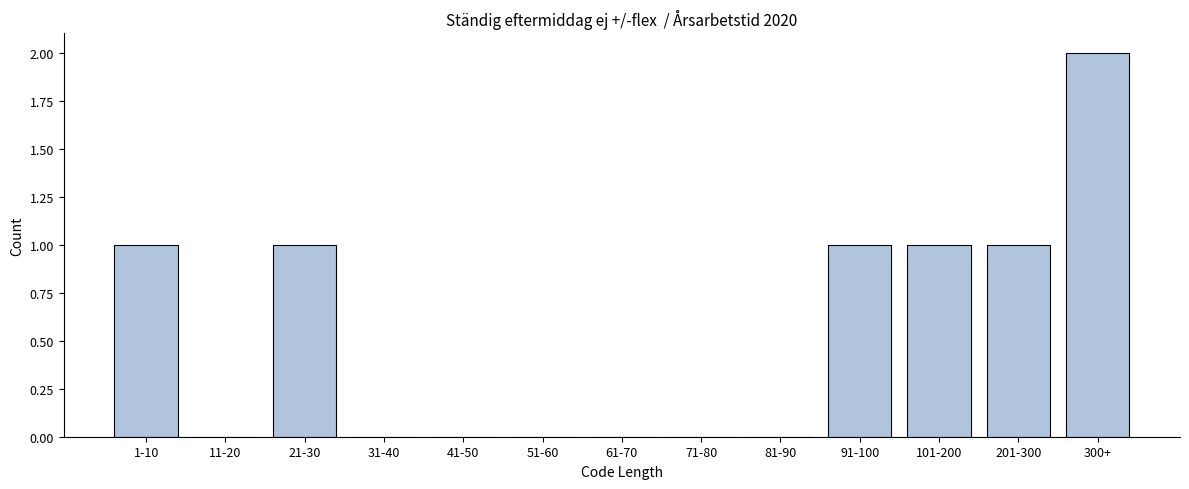

Reading right to left, extract all data points from this chart.

300+=2	201-300=1	101-200=1	91-100=1	81-90=0	71-80=0	61-70=0	51-60=0	41-50=0	31-40=0	21-30=1	11-20=0	1-10=1